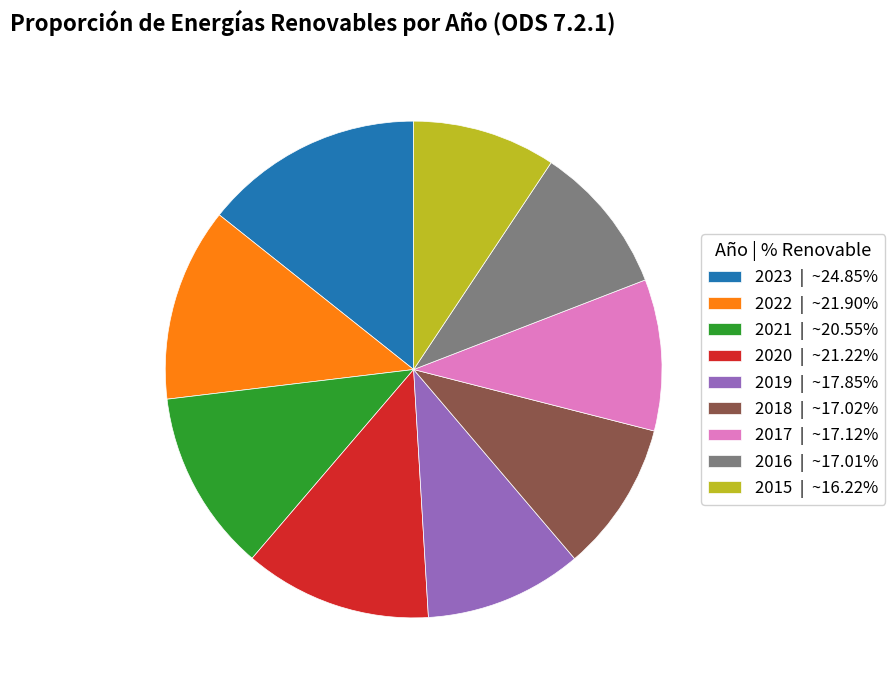

Is the sum of 2022 | ~21.90% and 2018 | ~17.02% greater than half?

No